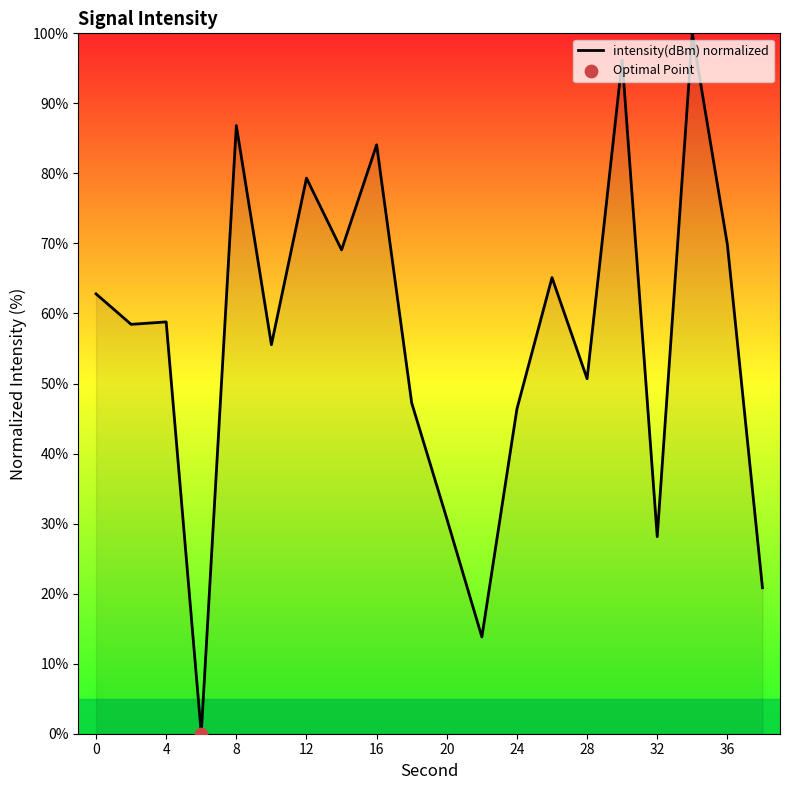

What is the difference between the maximum and minimum values?

100.0